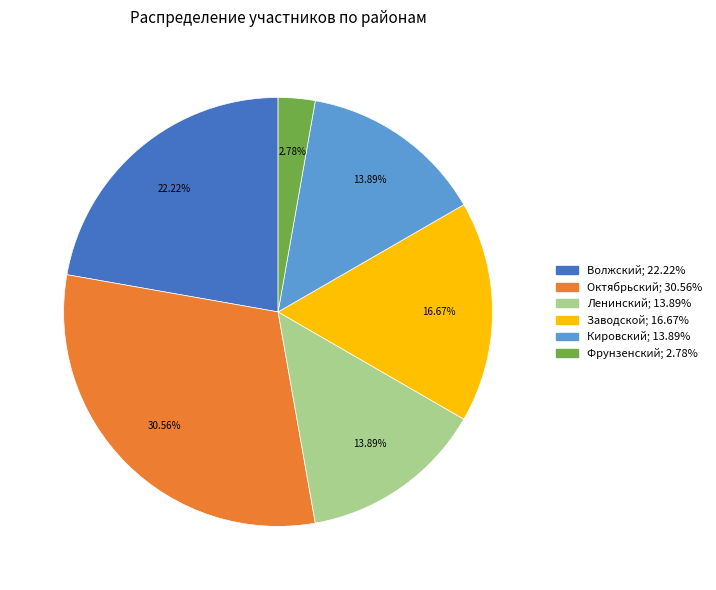

Between Кировский and Фрунзенский, which is larger?

Кировский